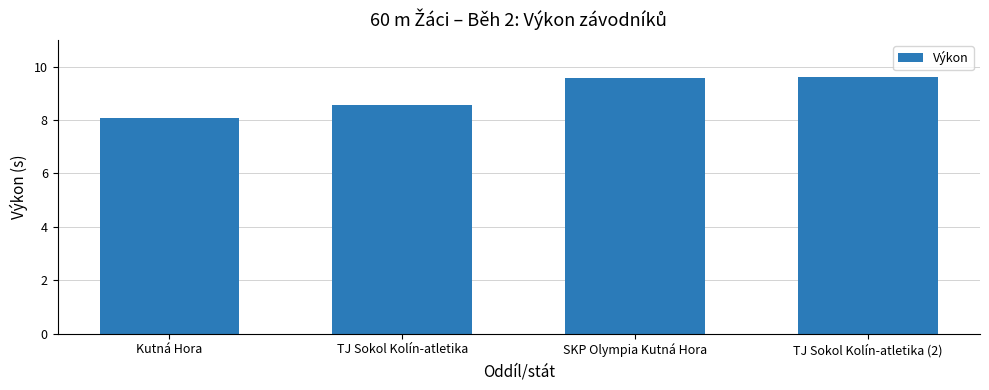

Reading right to left, extract all data points from this chart.

9.6	9.6	8.6	8.1